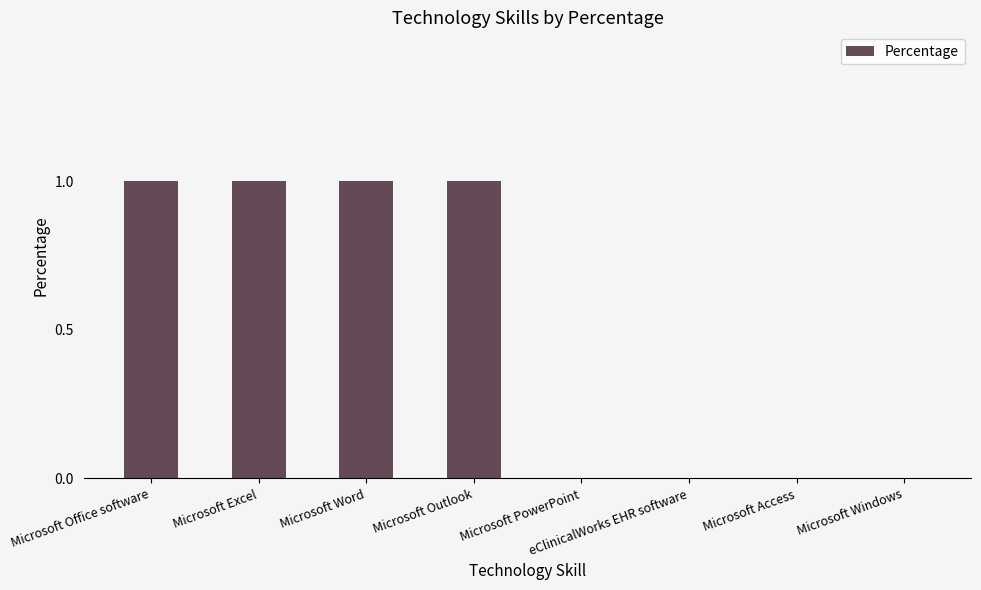

What is the sum of all values?

4